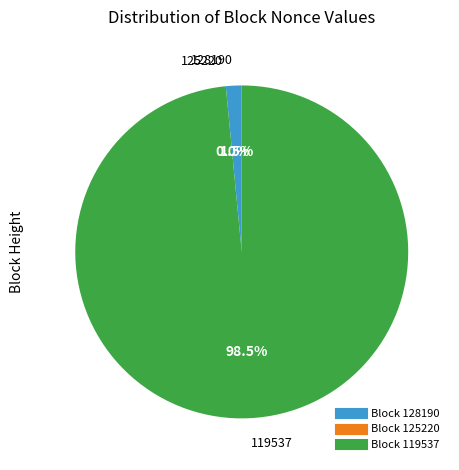

The 119537 slice represents 98% of the pie. True or false?

True